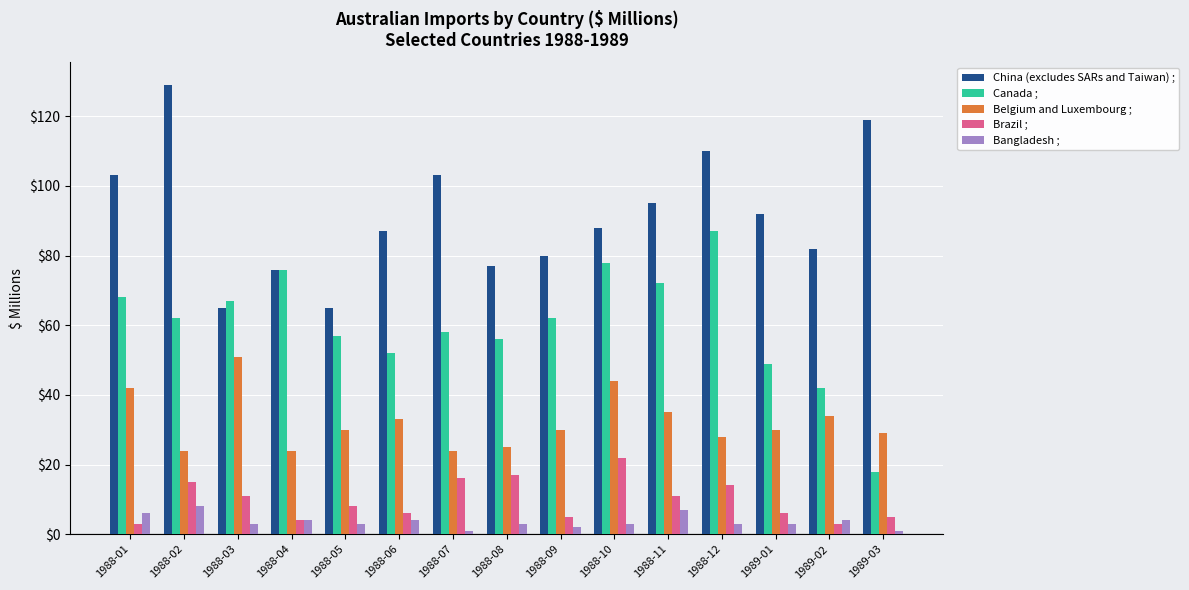

What is the label of the 7th bar from the left?

1988-07